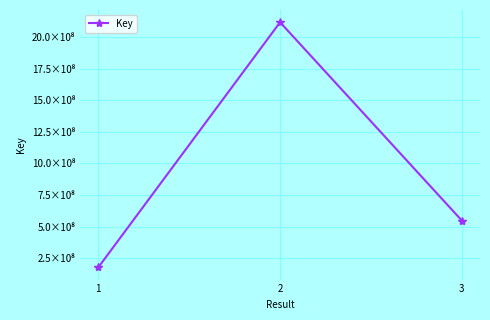

Is this an area chart (filled region under the line)?

No